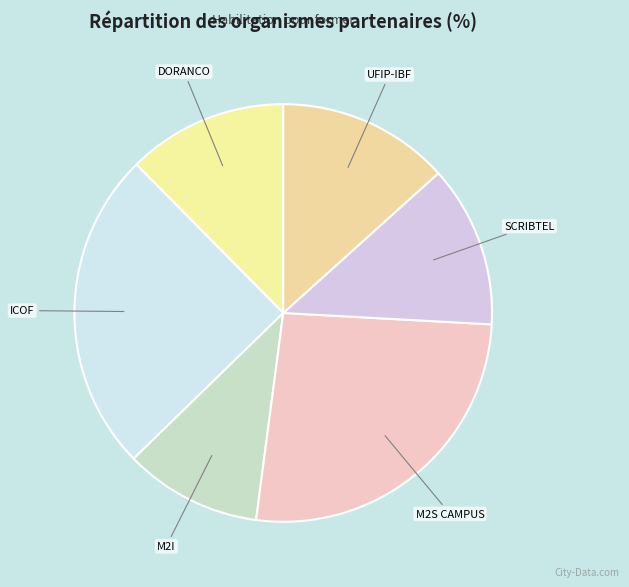

Which has a higher value, M2I or SCRIBTEL?

SCRIBTEL